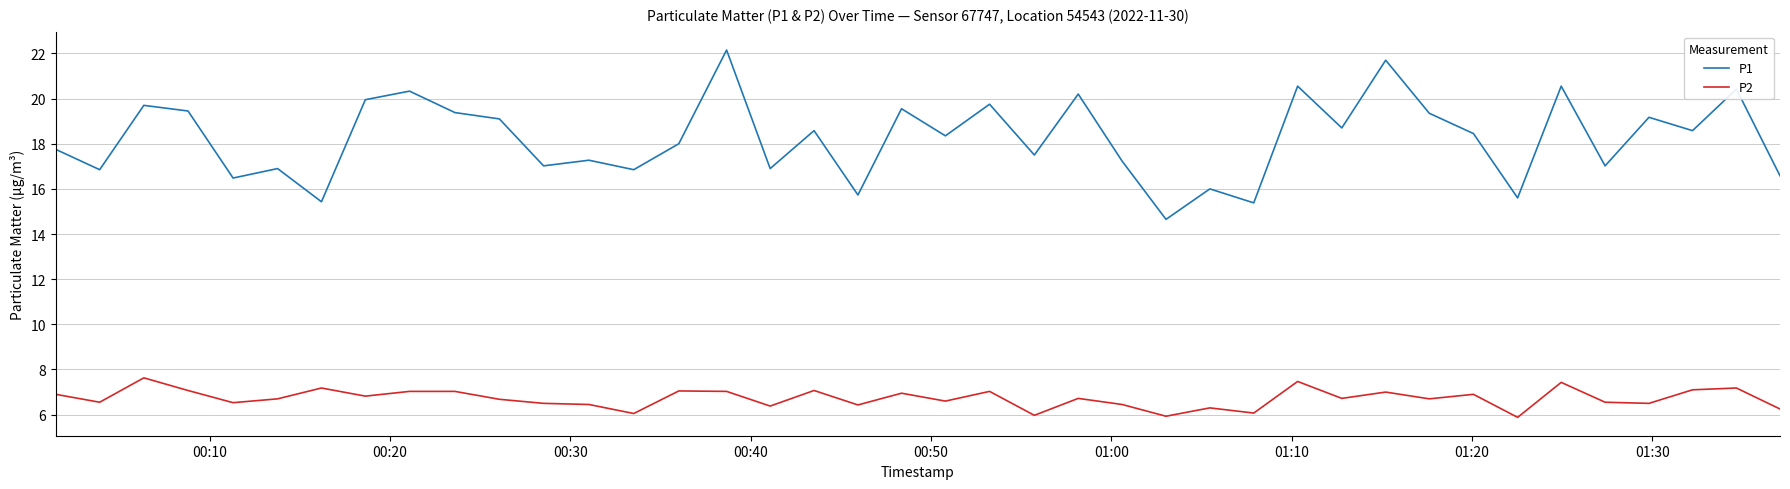

Rank the series by their average value, from highest to lowest.

P1, P2